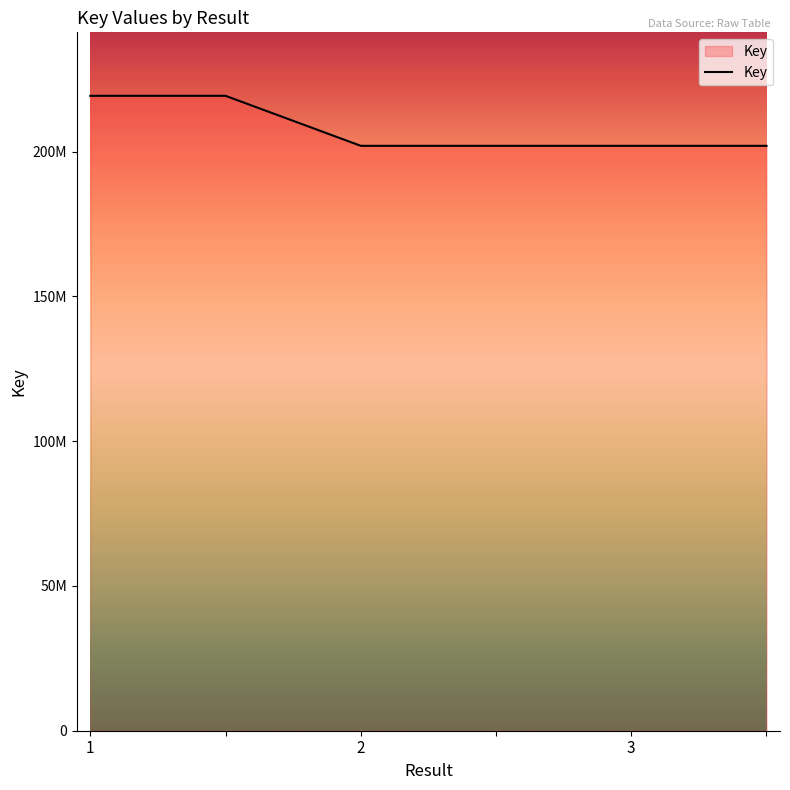

At which label does the data first exceed 201961425?

1